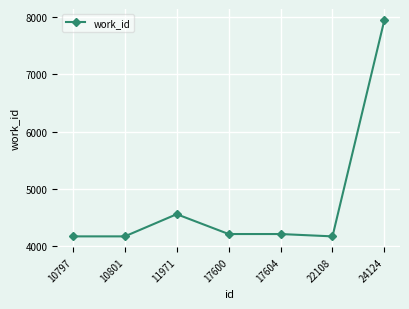

What is the minimum value shown in the chart?

4167